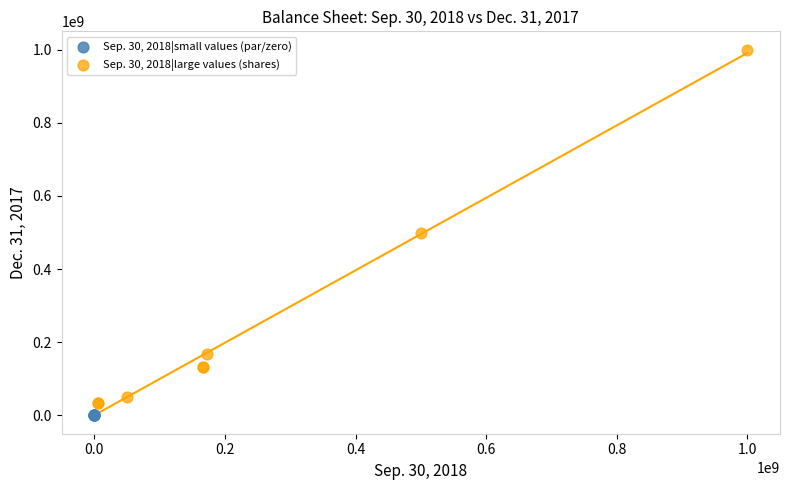

Which series contains the highest Y value?

Sep. 30, 2018|large values (shares)